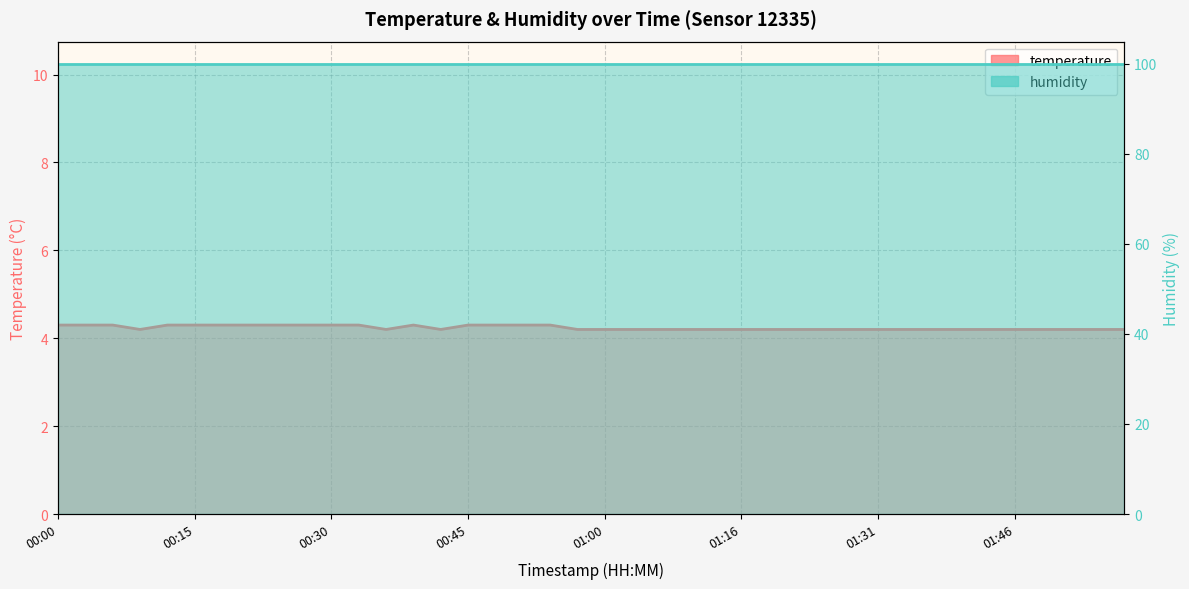

At which label is the value closest to 4?

00:09